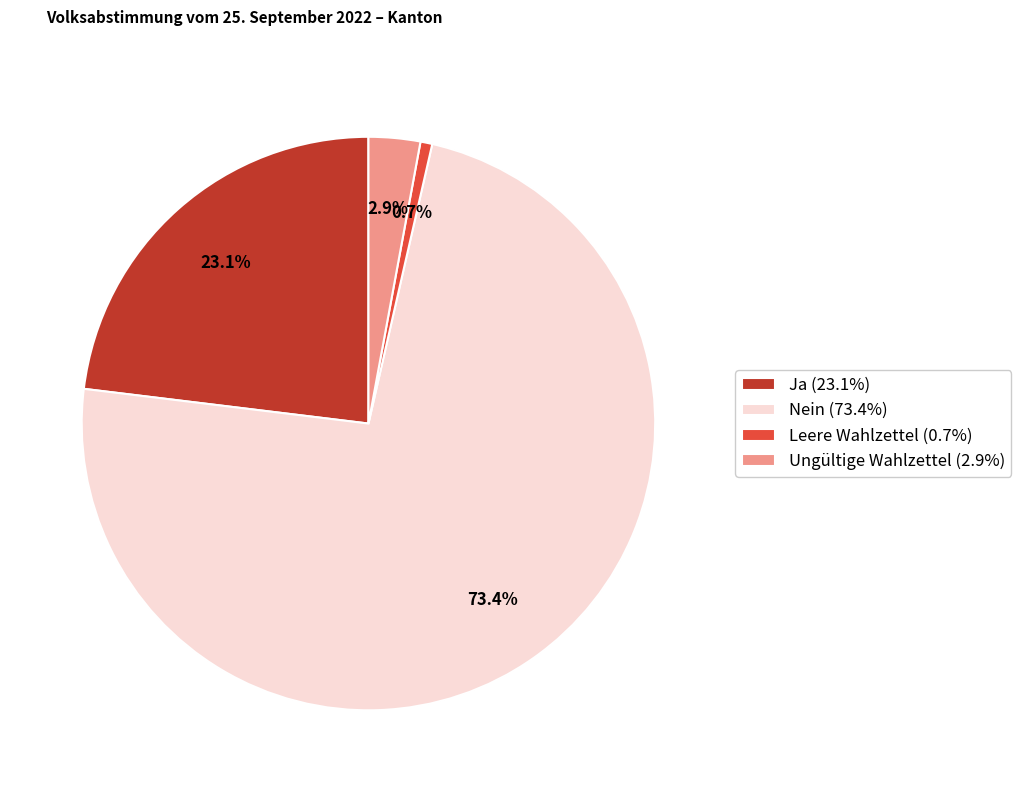

Count the number of slices in the pie.

4